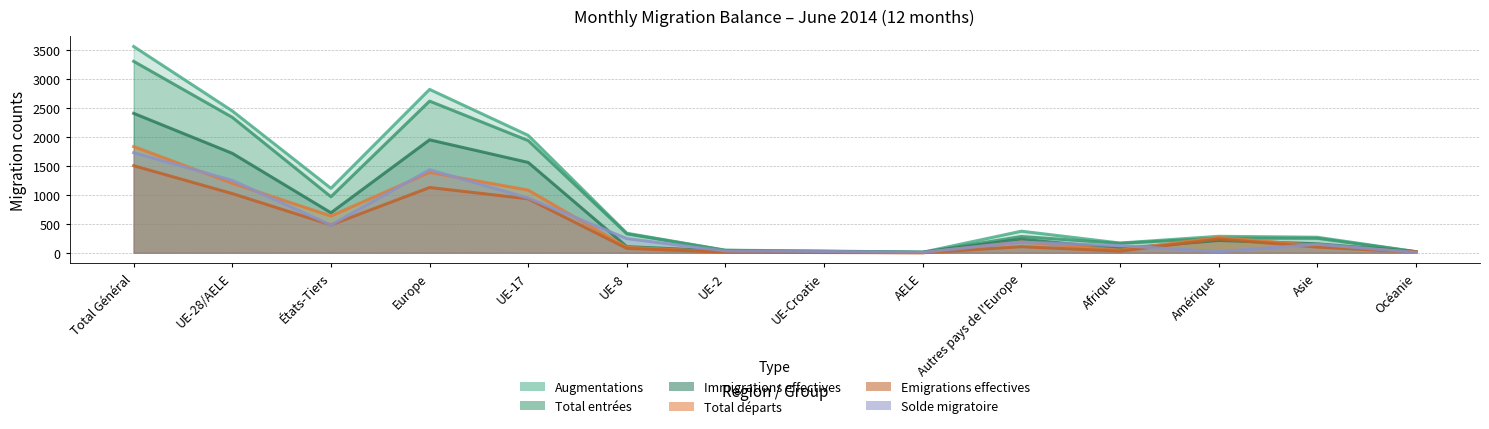

True or false: Total départs and Augmentations intersect in this chart.

False